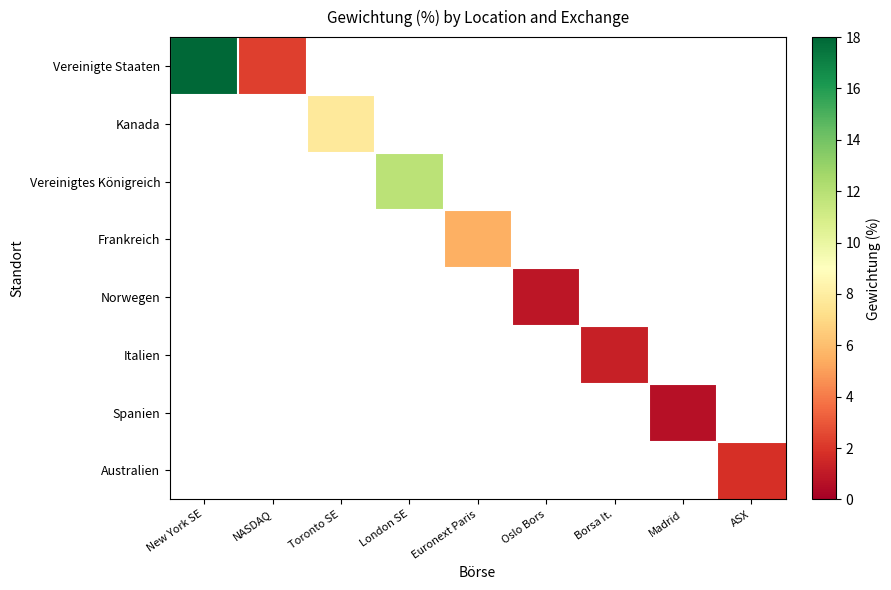

At Madrid, list the series in order from largest to smallest.

Vereinigte Staaten, Kanada, Vereinigtes Königreich, Frankreich, Norwegen, Italien, Spanien, Australien